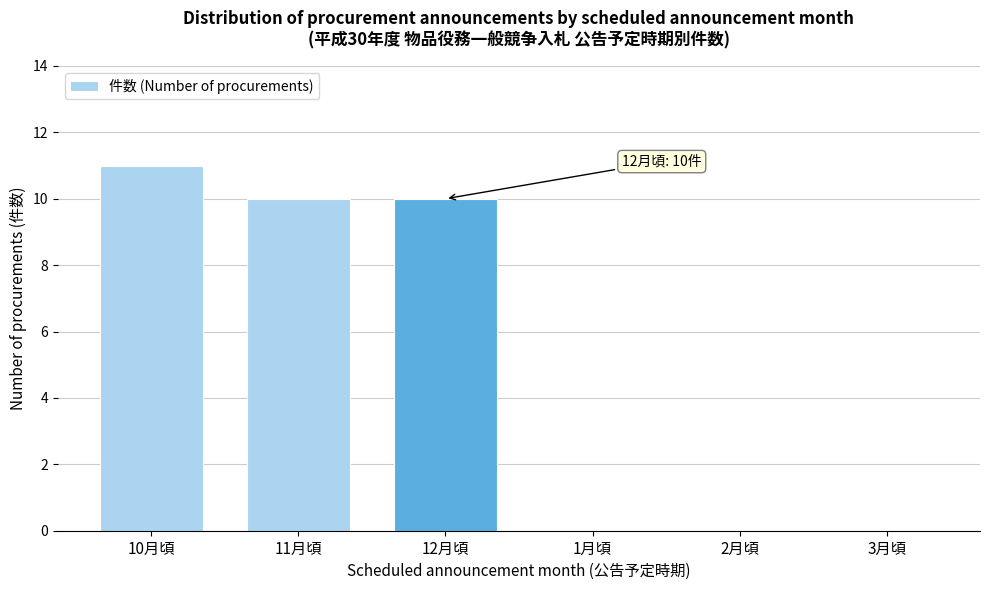

Reading left to right, extract all data points from this chart.

10月頃=11	11月頃=10	12月頃=10	1月頃=0	2月頃=0	3月頃=0